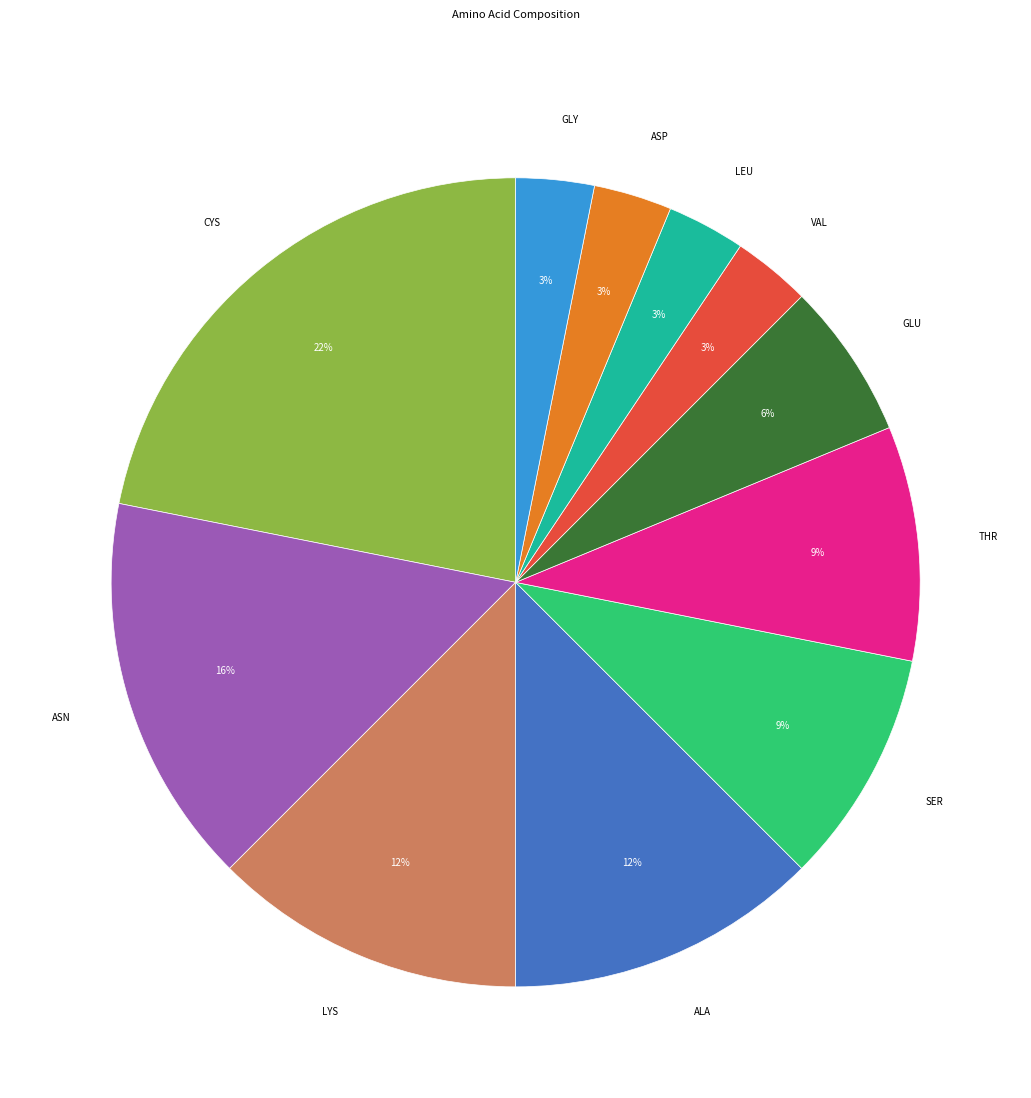

Which has a higher value, ASP or ASN?

ASN